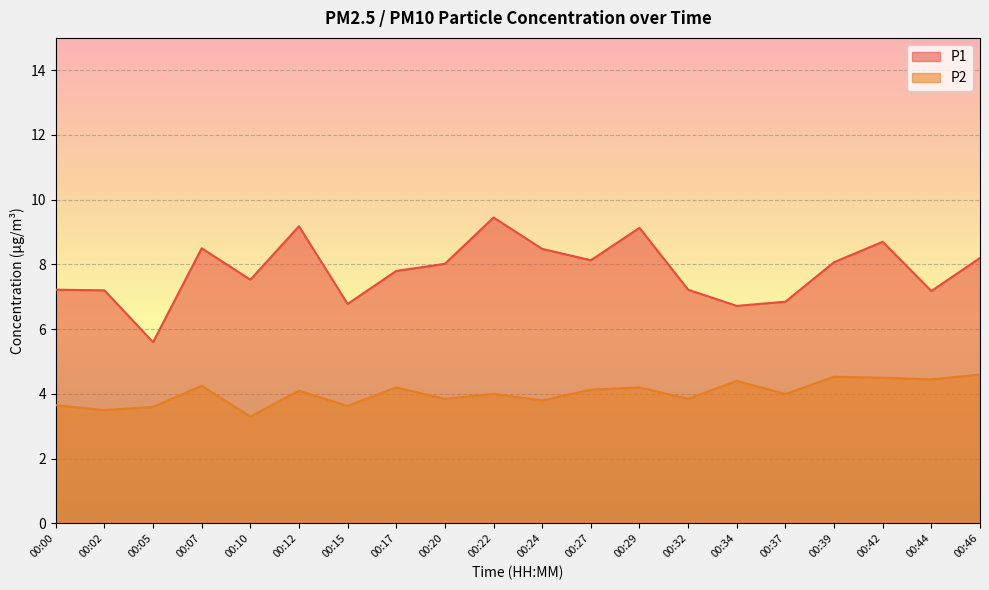

Reading left to right, list all the values displayed in this chart.

P1: 00:00=7.2	00:02=7.2	00:05=5.6	00:07=8.5	00:10=7.5	00:12=9.2	00:15=6.8	00:17=7.8	00:20=8.0	00:22=9.4	00:24=8.5	00:27=8.1	00:29=9.1	00:32=7.2	00:34=6.7	00:37=6.8	00:39=8.1	00:42=8.7	00:44=7.2	00:46=8.2
P2: 00:00=3.6	00:02=3.5	00:05=3.6	00:07=4.2	00:10=3.3	00:12=4.1	00:15=3.6	00:17=4.2	00:20=3.9	00:22=4.0	00:24=3.8	00:27=4.1	00:29=4.2	00:32=3.9	00:34=4.4	00:37=4.0	00:39=4.5	00:42=4.5	00:44=4.5	00:46=4.6